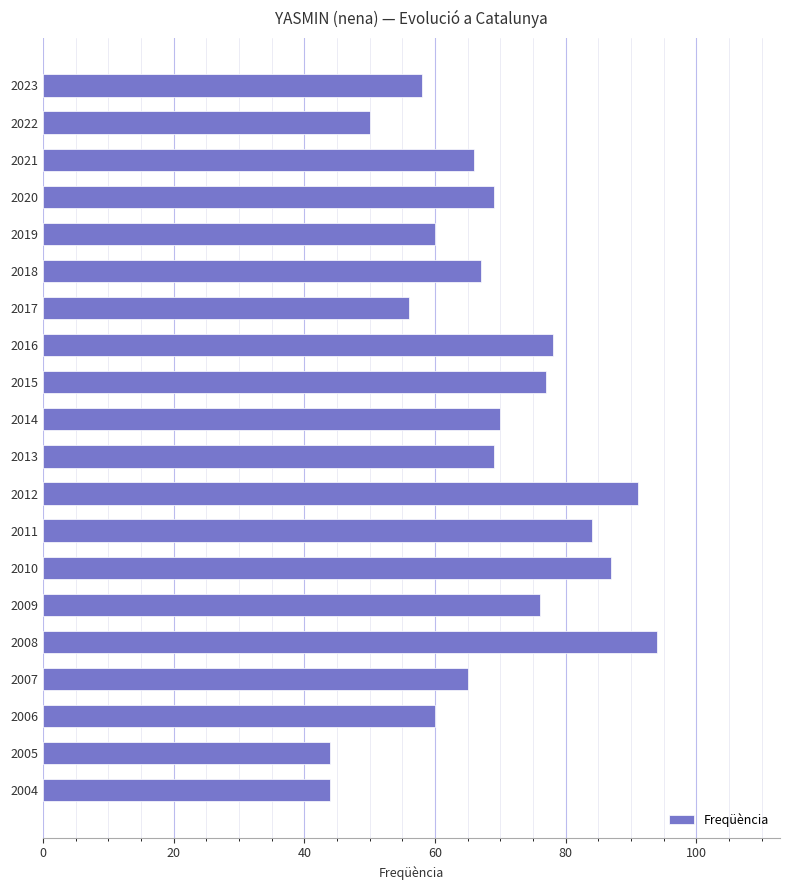

Read the value at 2008.

94